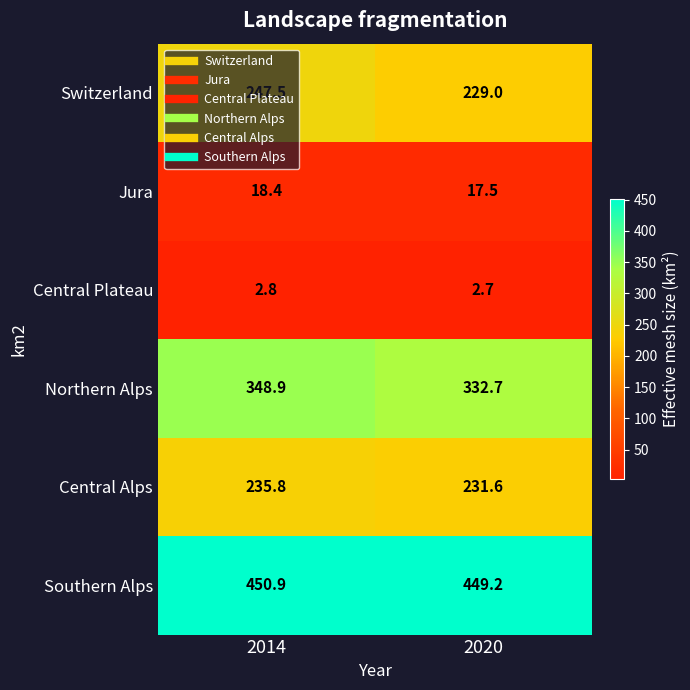

How many series are shown in this chart?

6